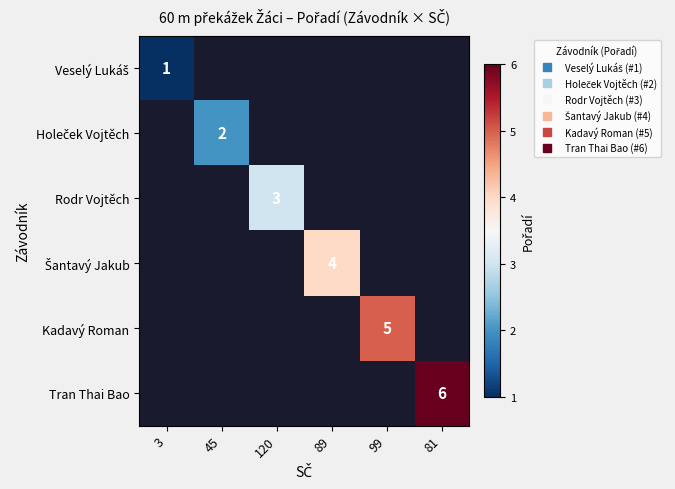

Is it true that Šantavý Jakub equals 4.0 at 89?

True